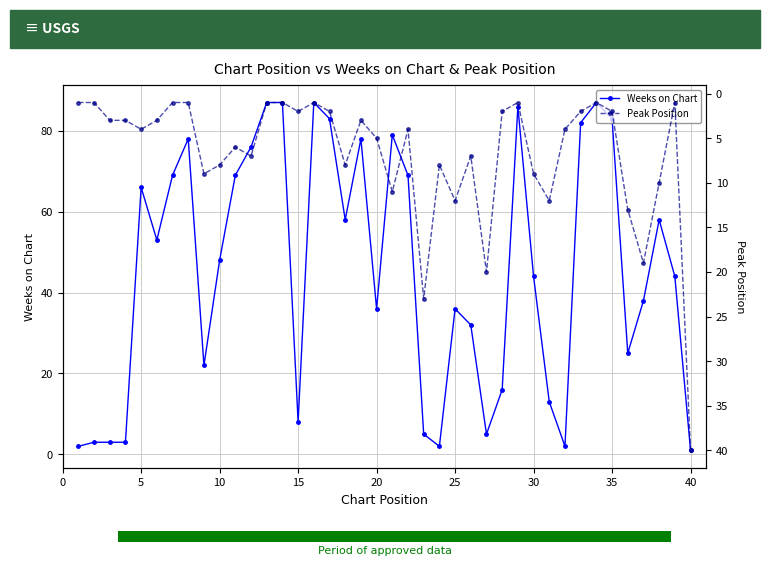

Which series has the largest range (max minus min)?

Weeks on Chart